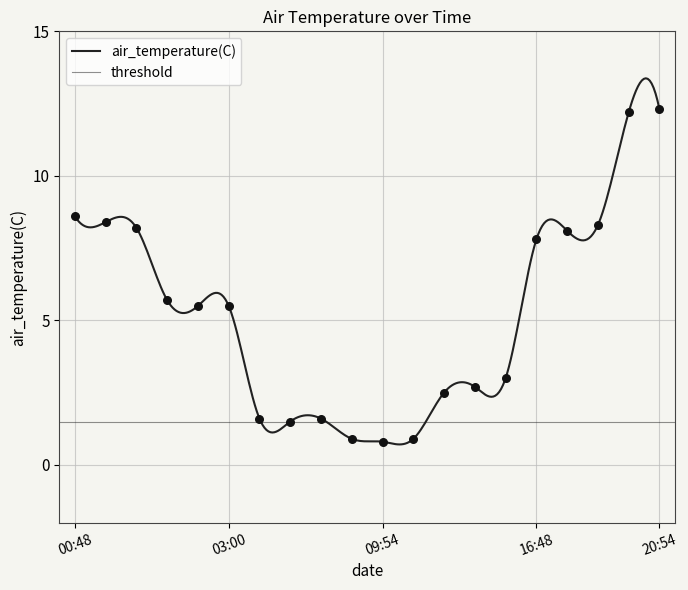

What is the change in value from 2020-12-01T07:54 to 2020-12-01T13:48?

+1.0